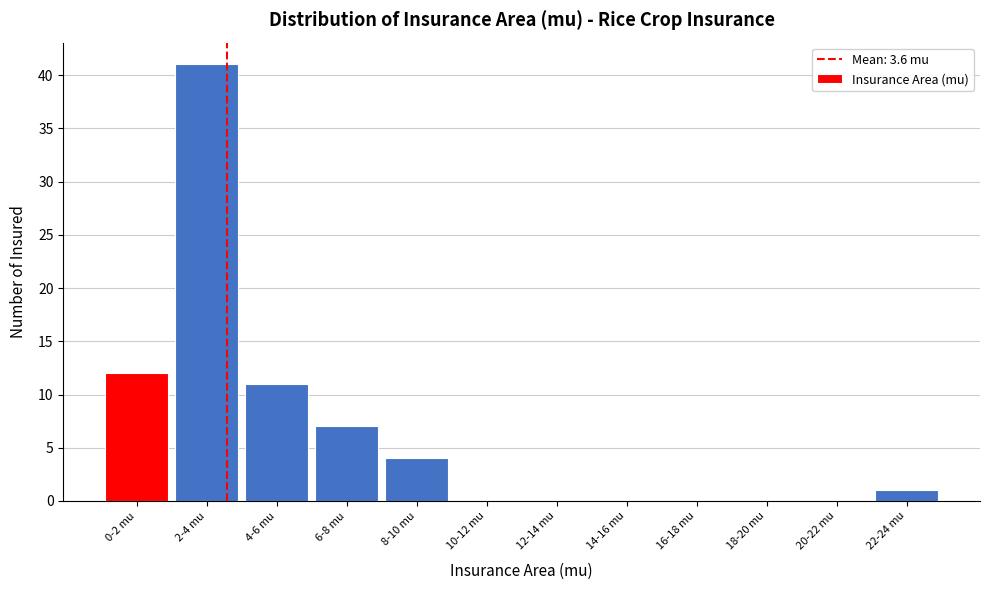

Reading left to right, extract all data points from this chart.

0-2 mu=12	2-4 mu=41	4-6 mu=11	6-8 mu=7	8-10 mu=4	10-12 mu=0	12-14 mu=0	14-16 mu=0	16-18 mu=0	18-20 mu=0	20-22 mu=0	22-24 mu=1